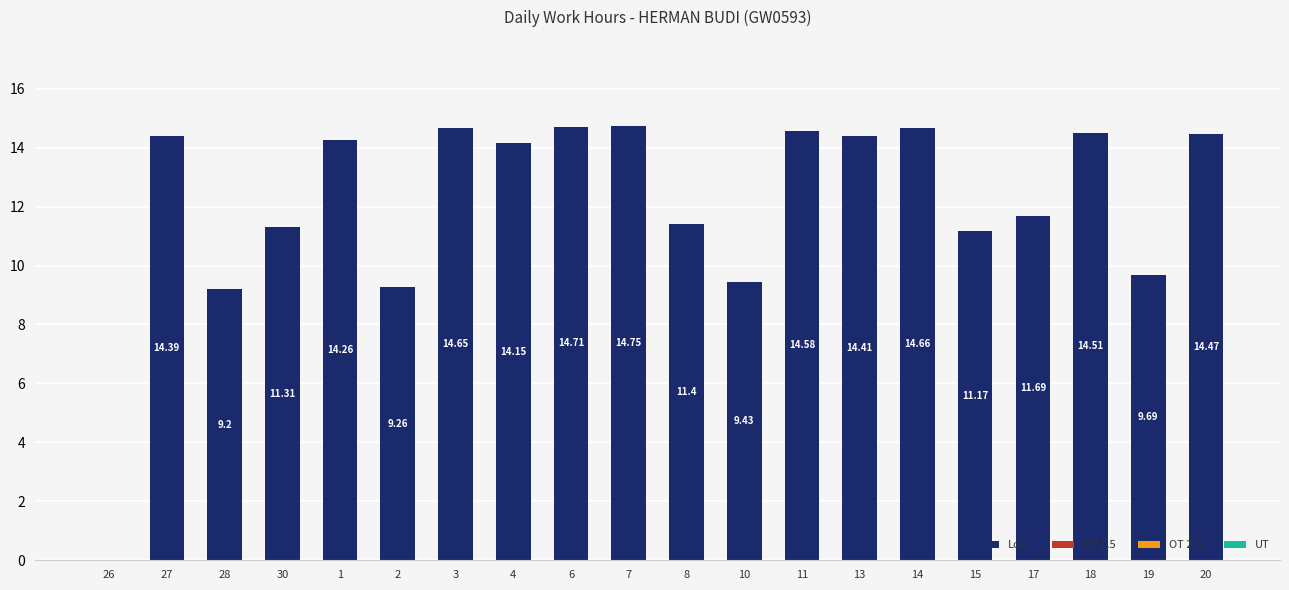

What is the change in value from 7 to 10?

-5.3